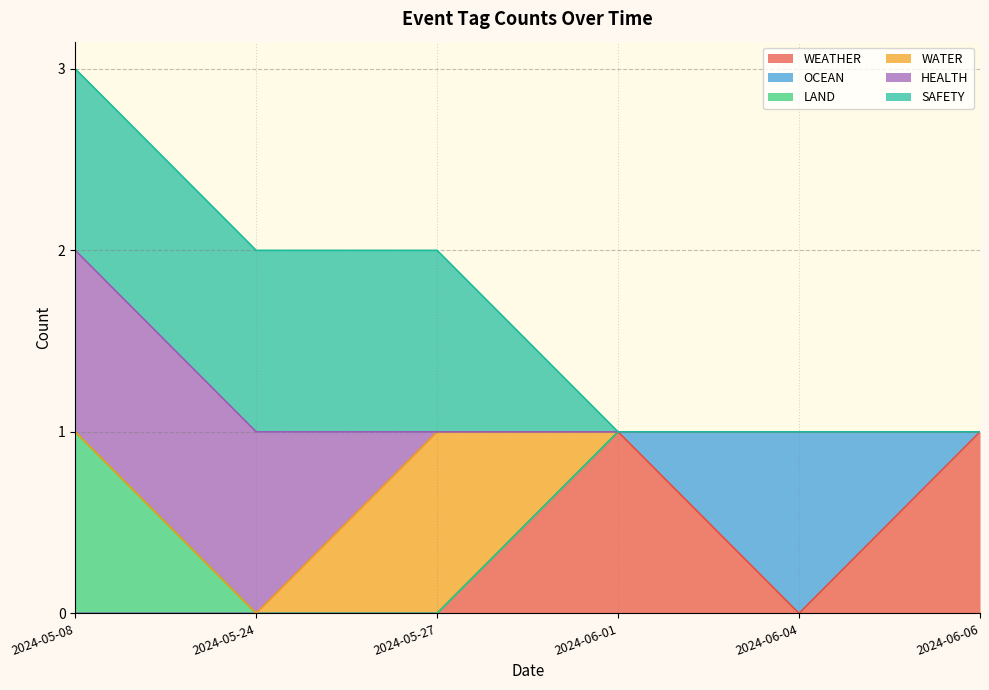

At which category is the sum across all series the highest?

2024-05-08